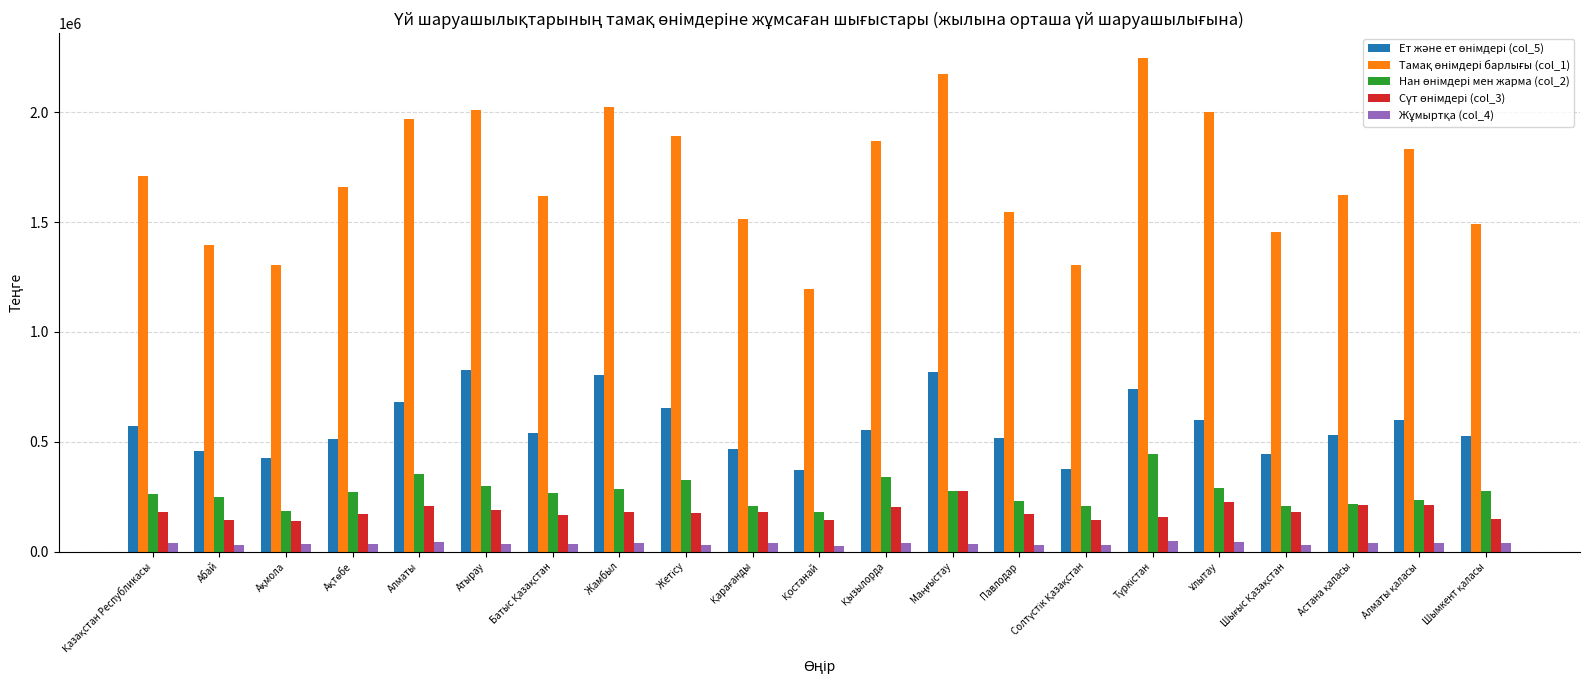

What is the difference between the Тамақ өнімдері барлығы (col_1) values at Атырау and Түркістан?

235909